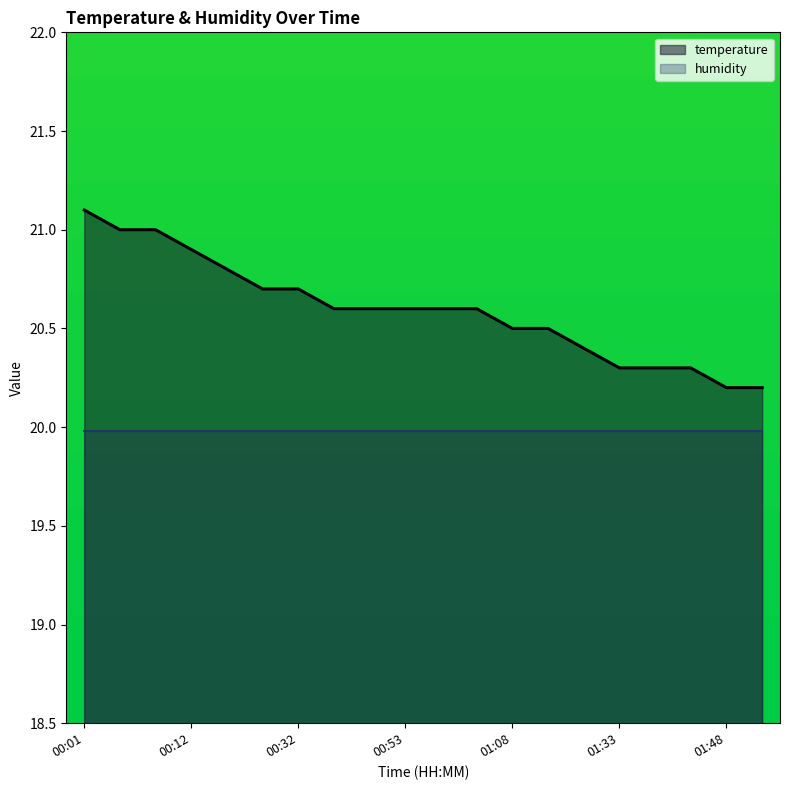

Reading right to left, list all the values displayed in this chart.

20.2	20.2	20.3	20.3	20.3	20.4	20.5	20.5	20.6	20.6	20.6	20.6	20.6	20.7	20.7	20.8	20.9	21.0	21.0	21.1